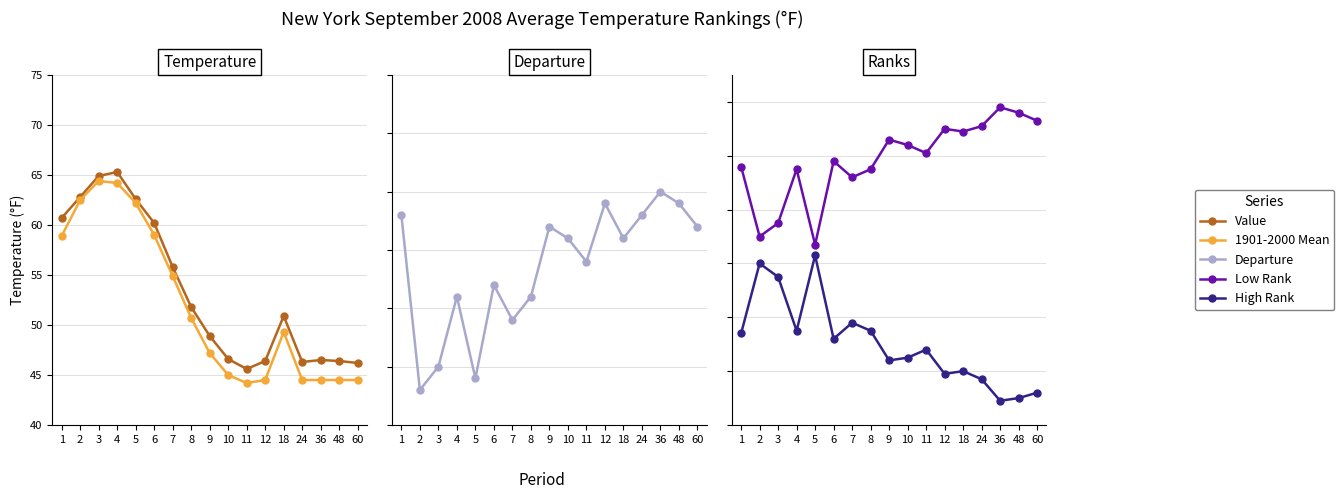

The 1901-2000 Mean series shows 50.7 at 8. True or false?

True